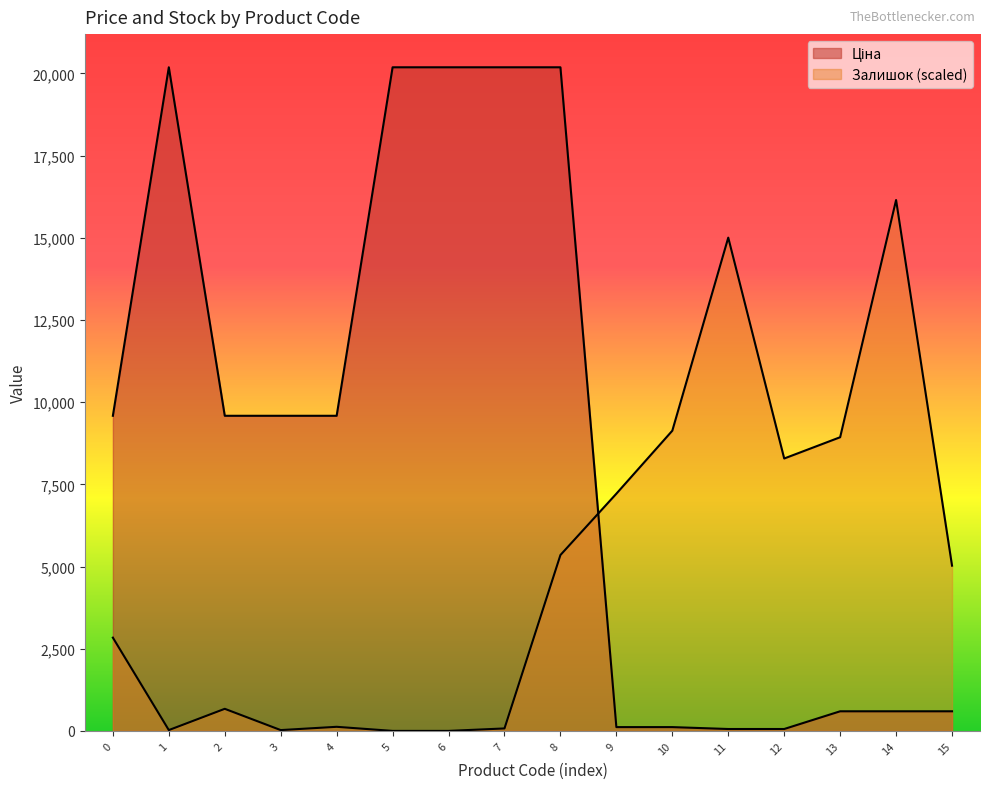

How many lines are shown in the chart?

2